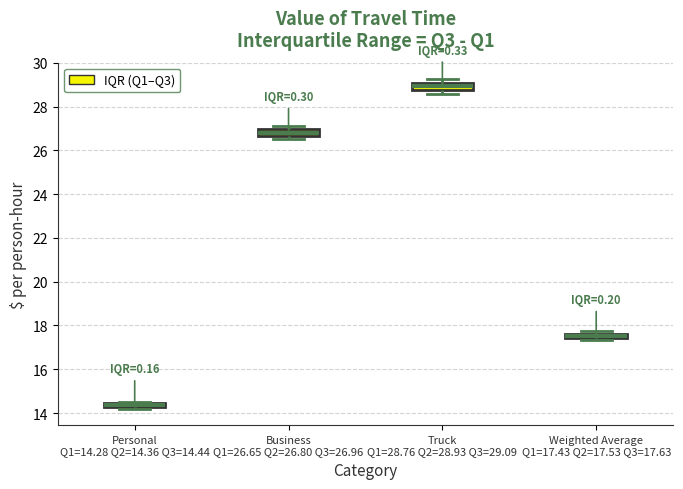

Where is the upper edge of the box for Truck Q1=28.76 Q2=28.93 Q3=29.09 on the y-axis? The values are not printed on the chart, so give them approximately, as read against the axis.

29.0